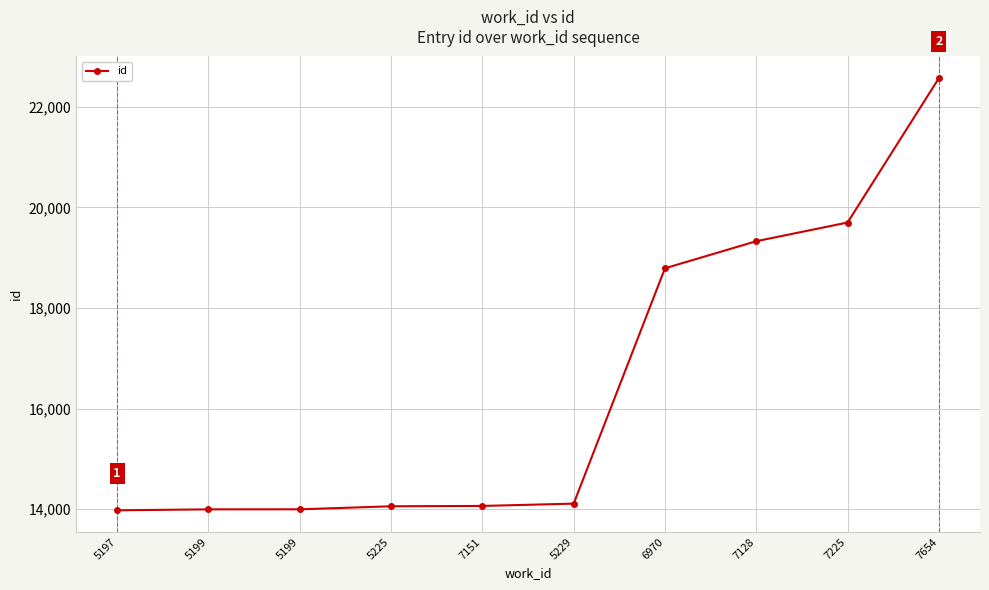

Reading right to left, extract all data points from this chart.

7654=22572	7225=19700	7128=19328	6970=18790	5229=14109	7151=14063	5225=14056	5199=13996	5199=13995	5197=13976